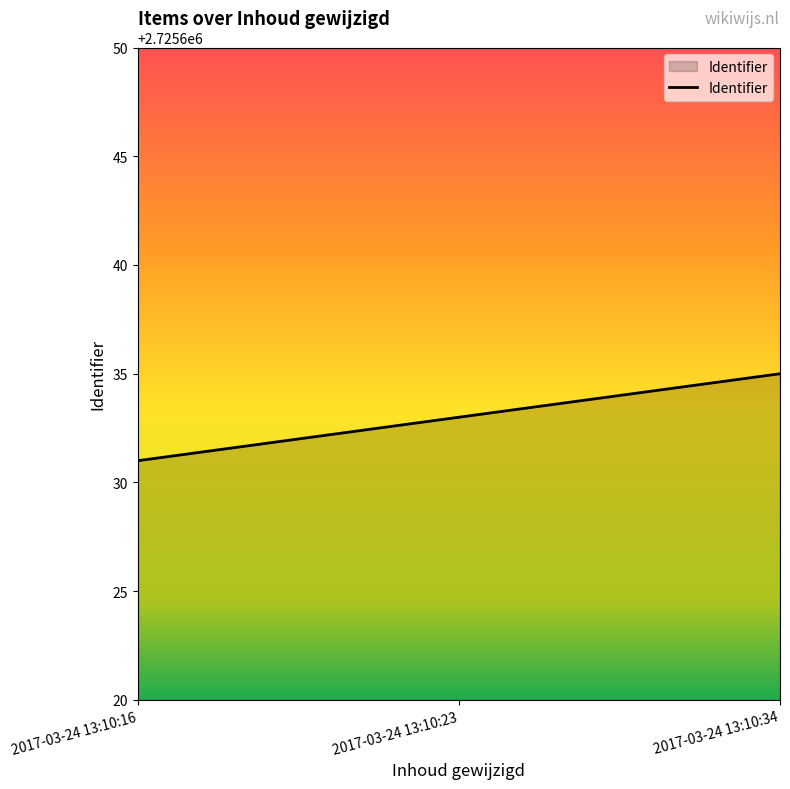

How many distinct data groups are displayed?

1